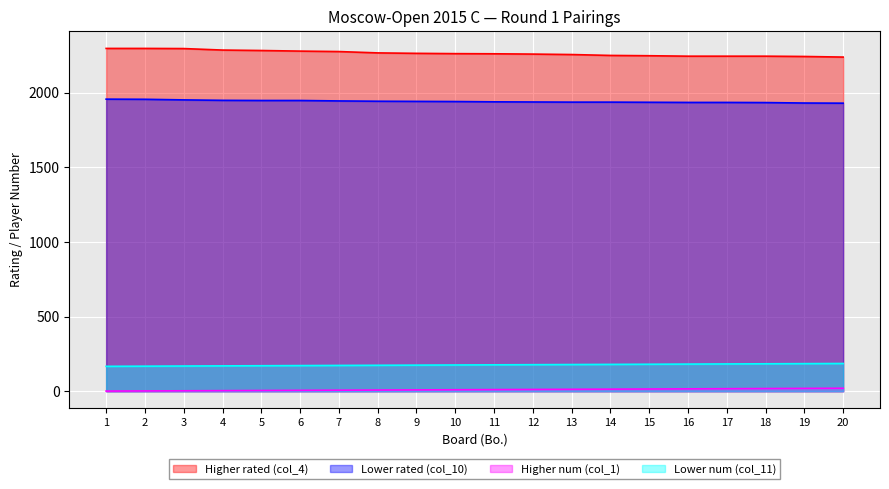

At how many categories does at least one series exceed 1238?

20